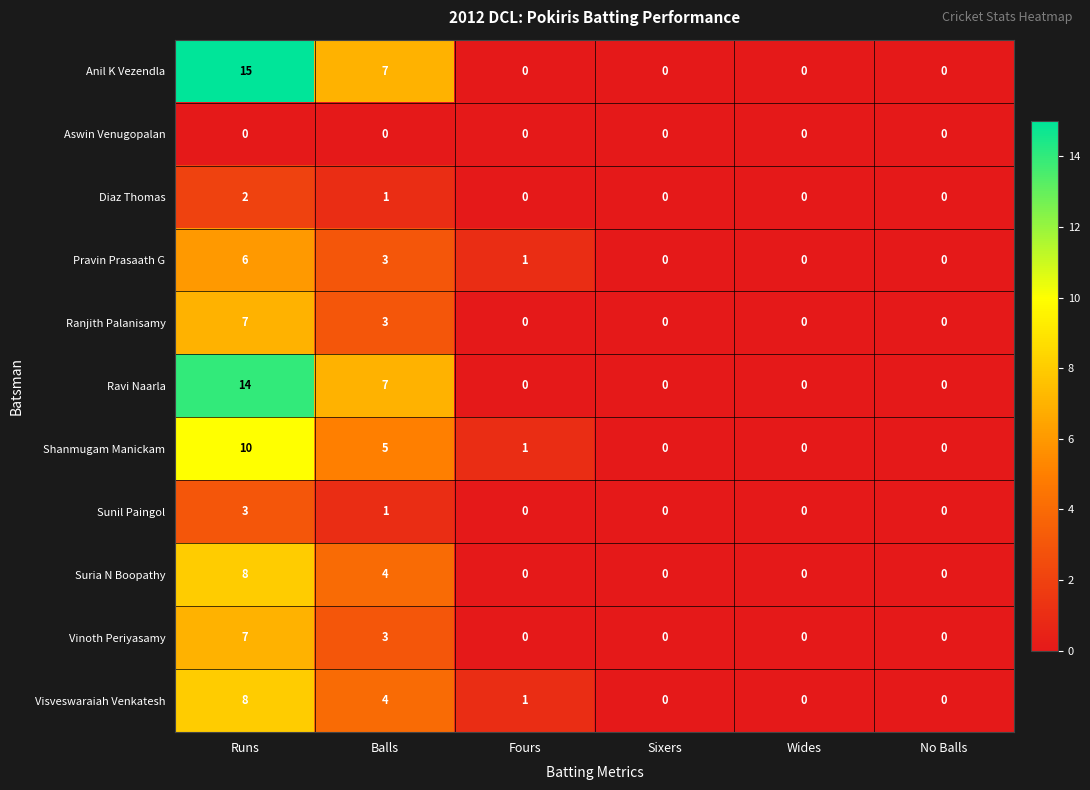

What is the greatest value displayed?

15